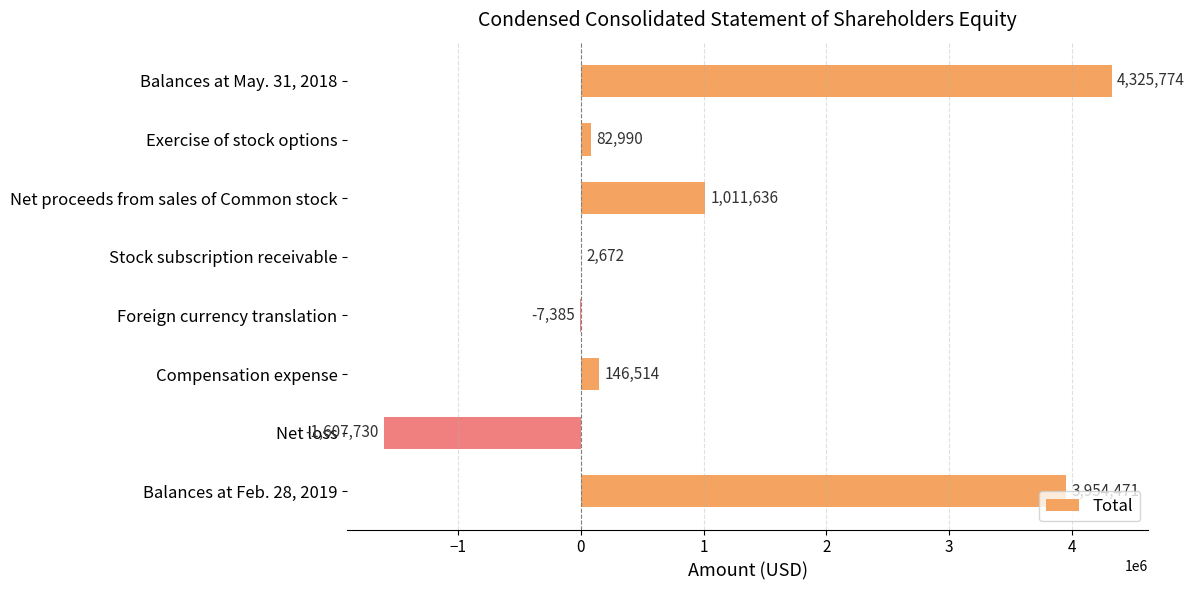

How many values are above zero?

6